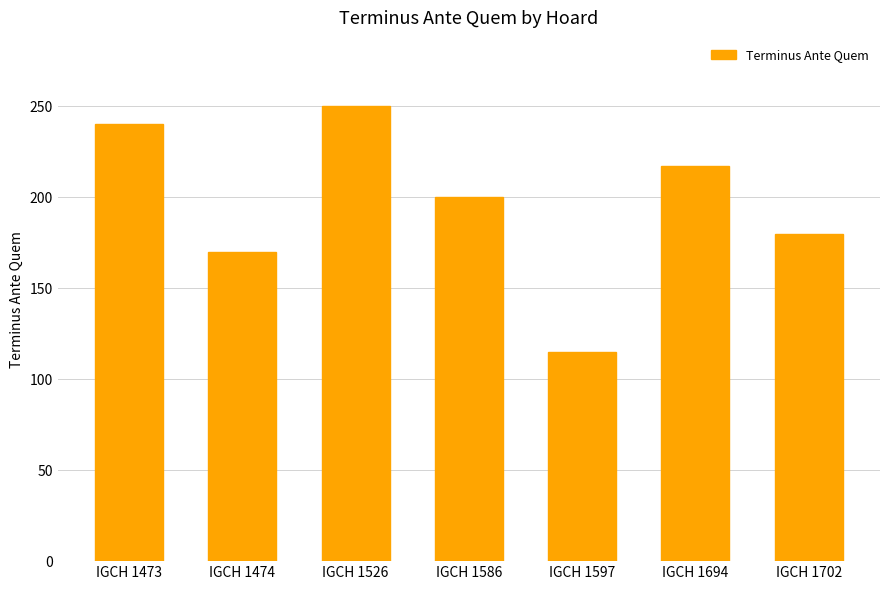

What is the smallest value displayed?

115